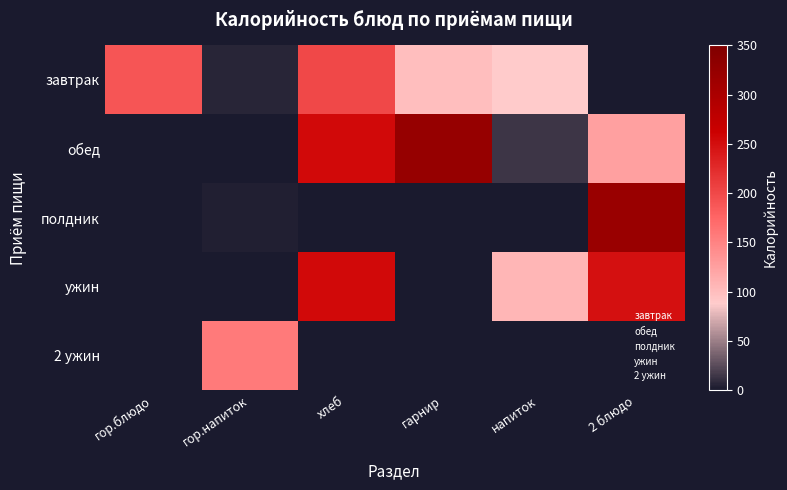

List the series in order of their peak value, lowest first.

2 ужин, завтрак, ужин, полдник, обед